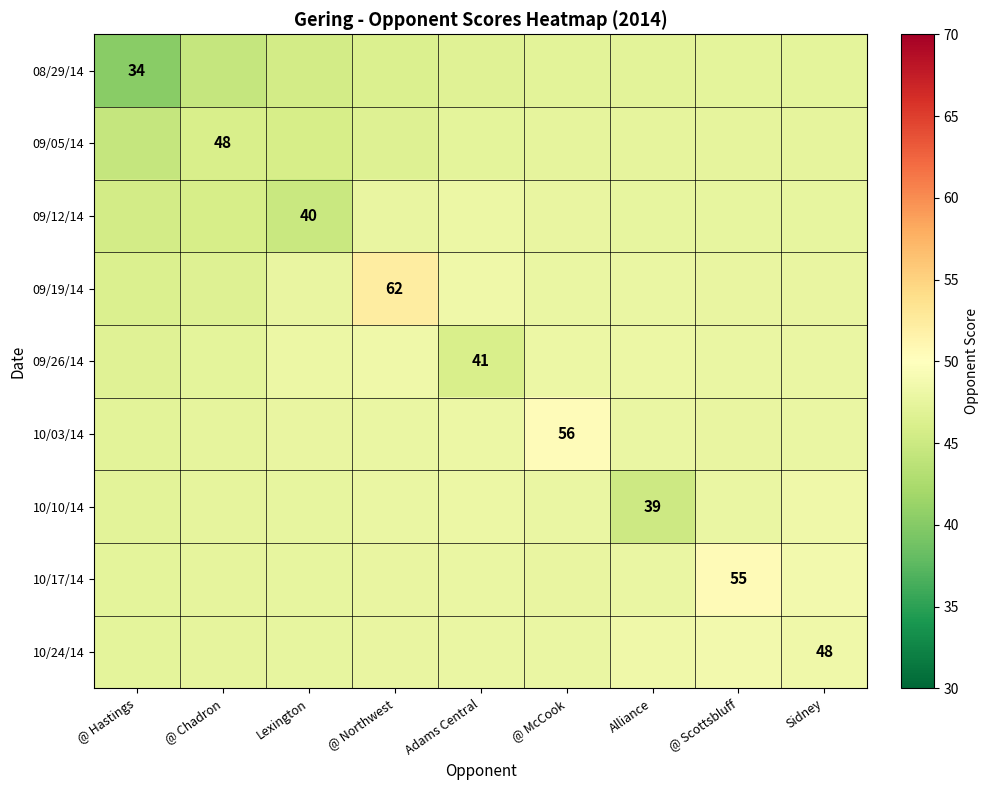

What is the sum of the 10/24/14 values at Sidney and Adams Central?

96.2